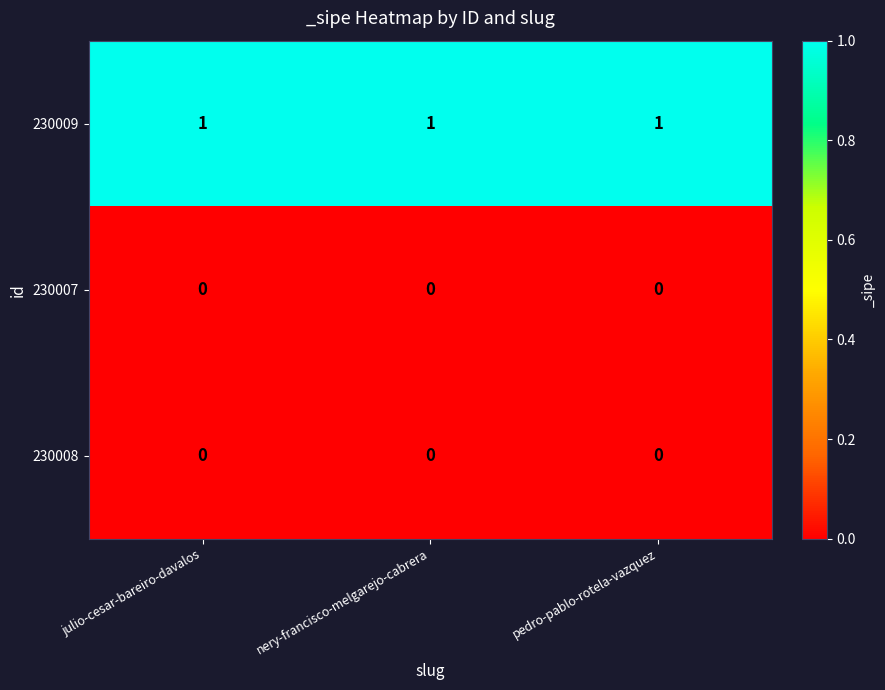

True or false: 230009 has a value of 1 at pedro-pablo-rotela-vazquez.

True